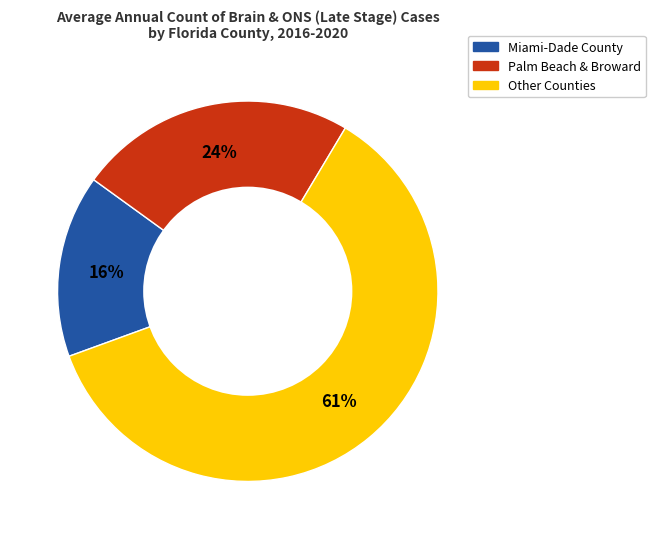

Does any single category account for the majority?

Yes